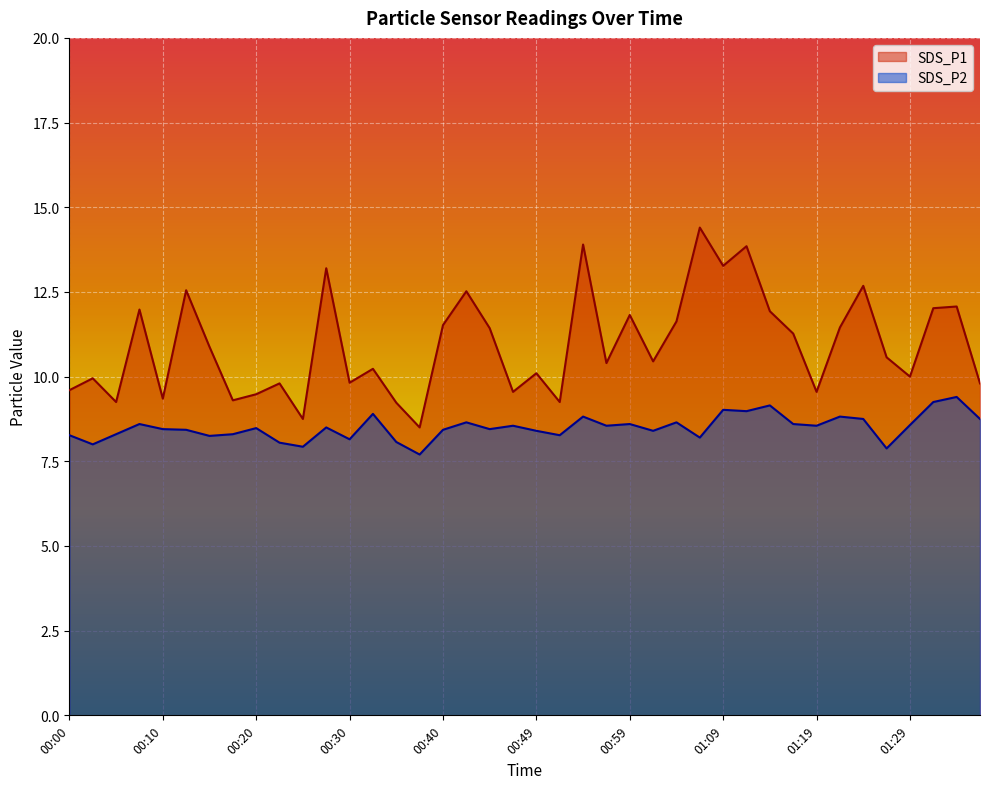

Between 00:05 and 00:57, which is larger?

00:57